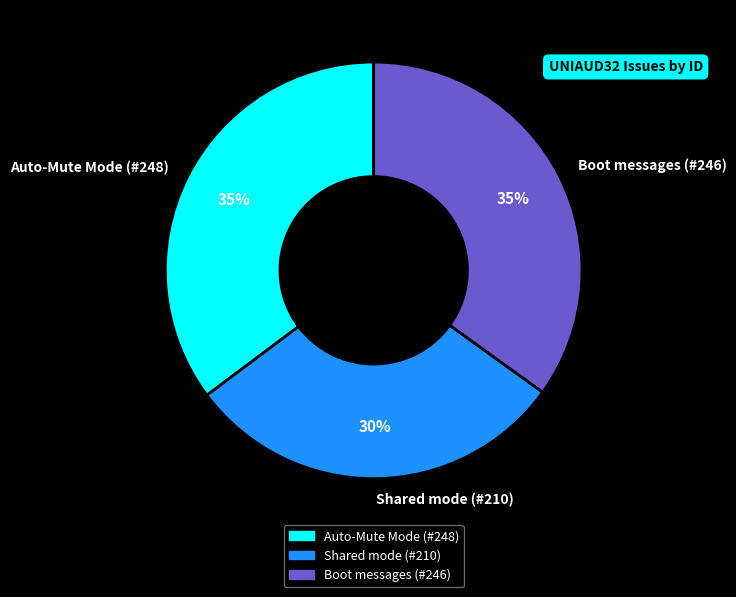

To the nearest percent, what is the combined percentage of Shared mode (#210) and Boot messages (#246)?

65%